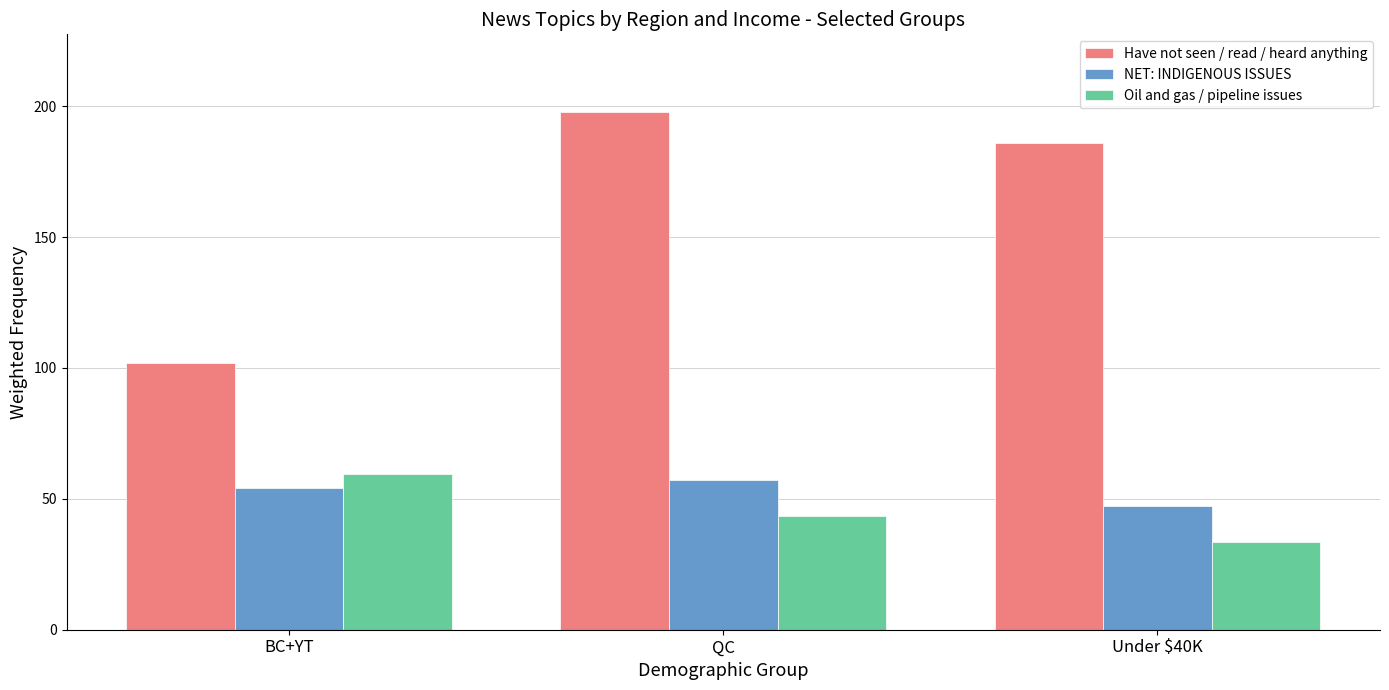

At which label is Have not seen / read / heard anything closest to 149?

Under $40K